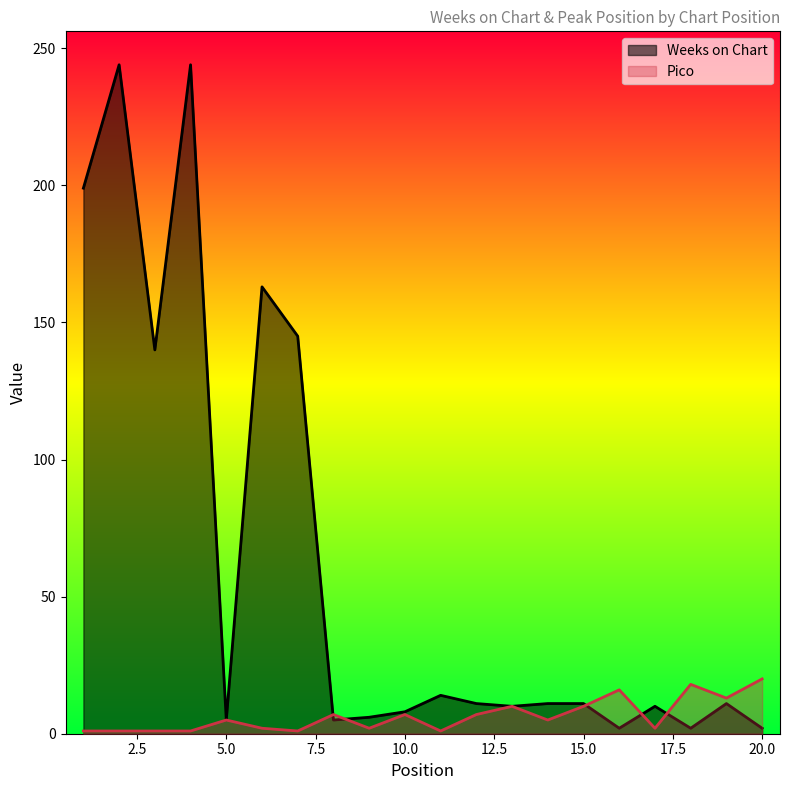

Which series has the largest range (max minus min)?

Weeks on Chart